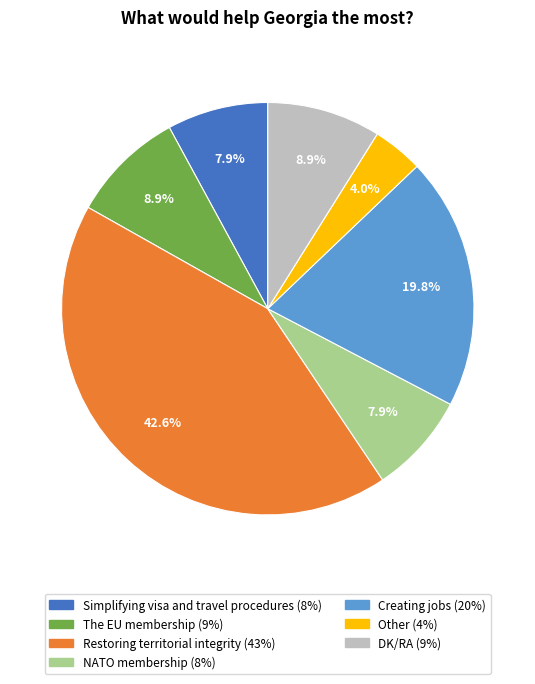

To the nearest percent, what percentage of the pie is Simplifying visa and travel procedures?

8%